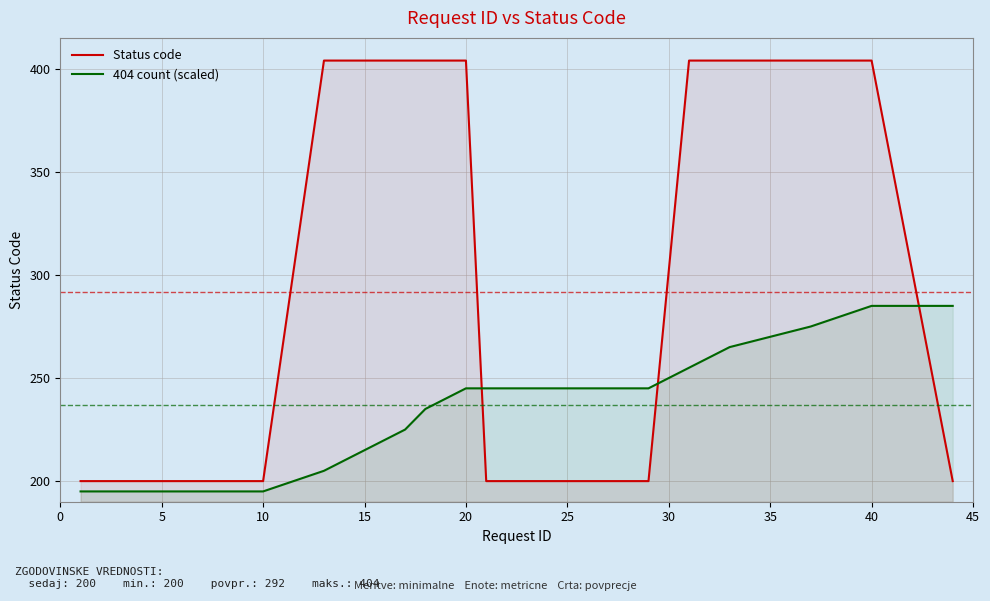

What is the total value across all series at 20?

649